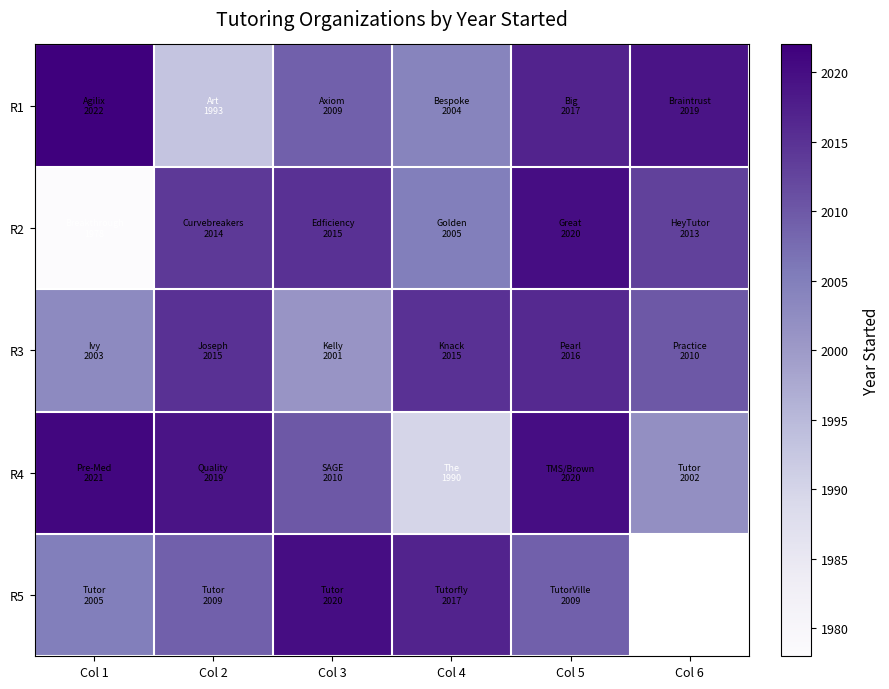

At Col 2, list the series in order from largest to smallest.

R4, R3, R2, R5, R1